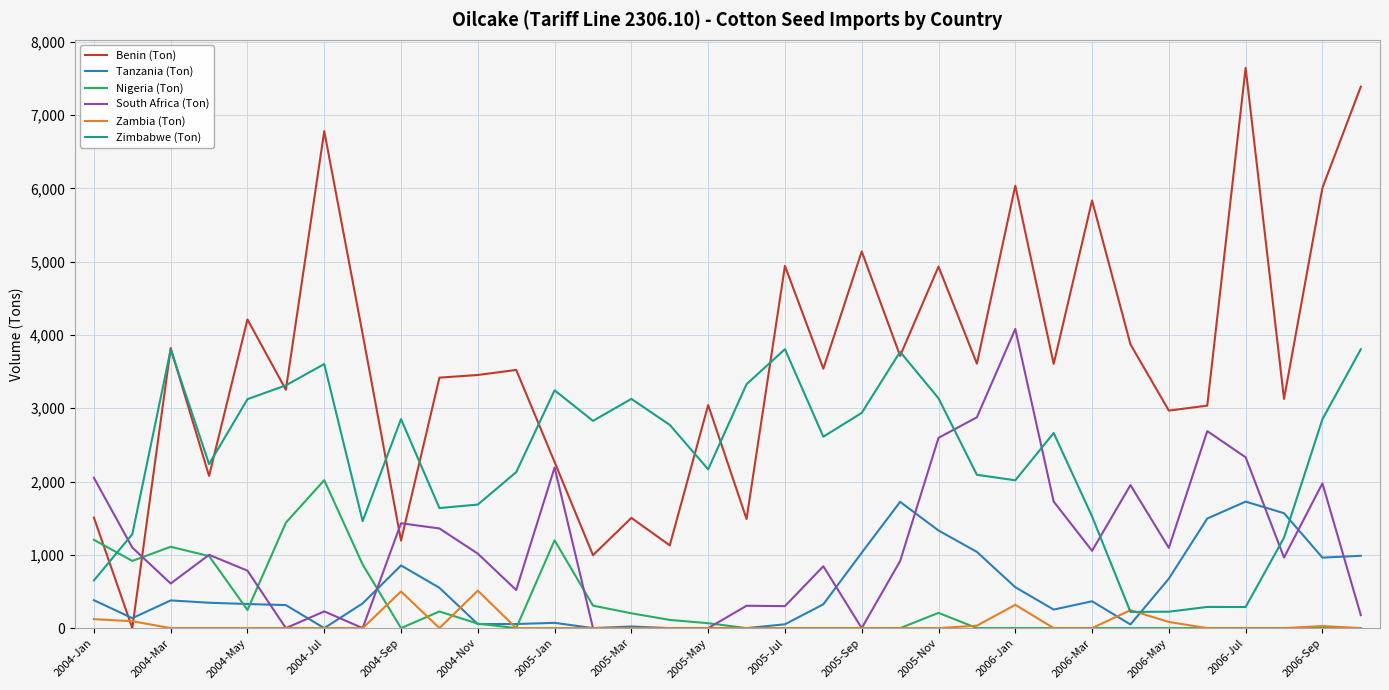

Which series has the largest range (max minus min)?

Benin (Ton)